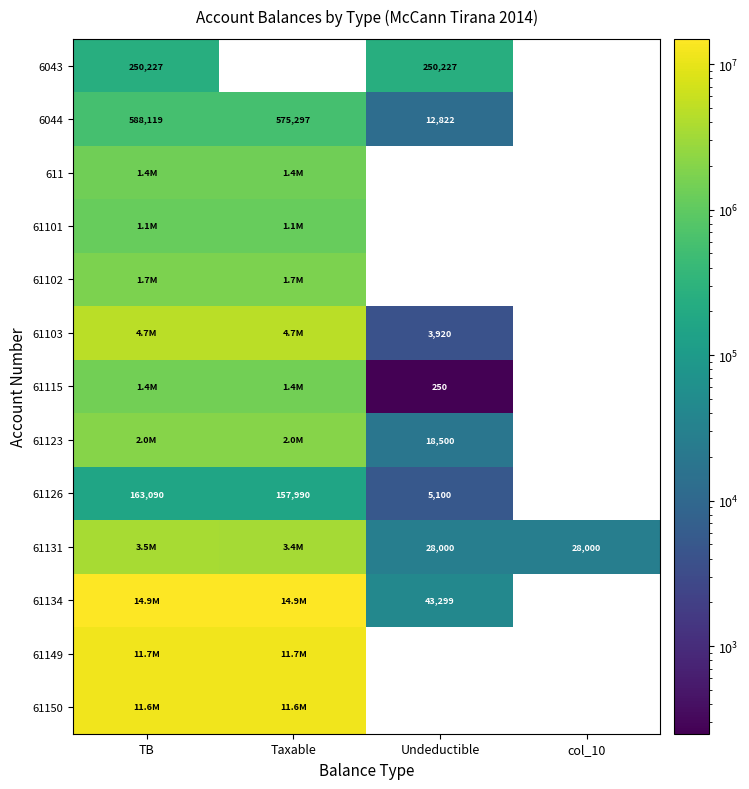

Which series has the largest range (max minus min)?

61134